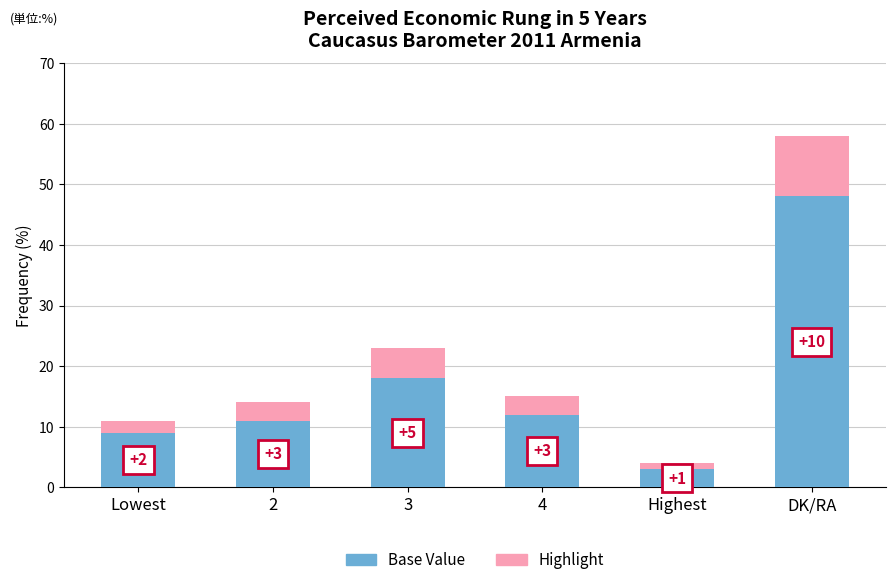

At which category is the sum across all series the highest?

DK/RA